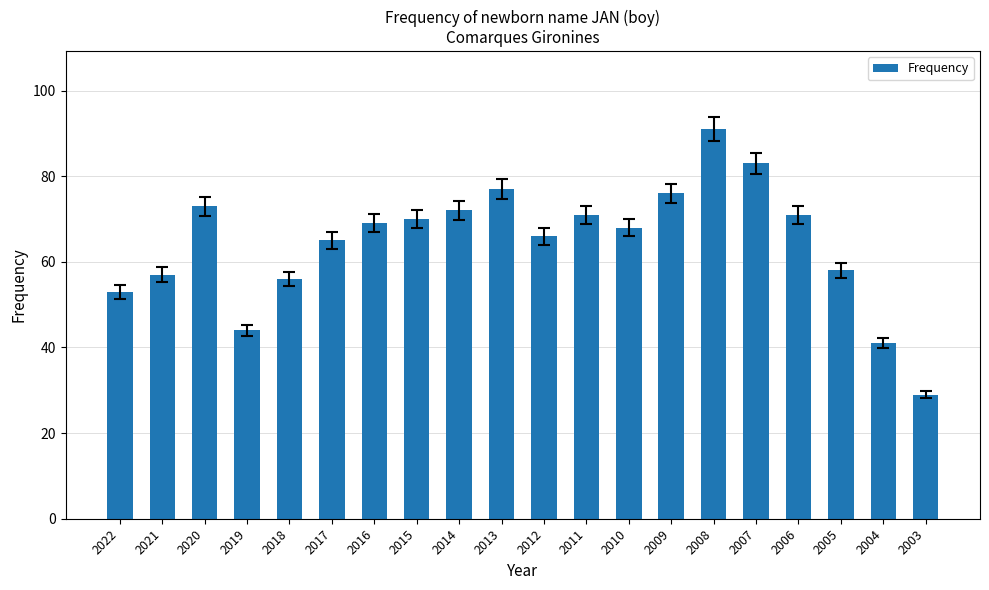

True or false: the data shows 32 at 2017.

False